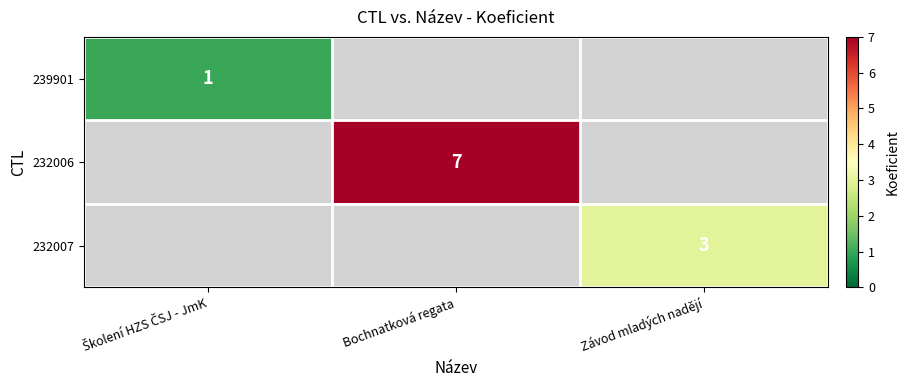

Is it true that 232006 equals 4 at Bochnatková regata?

False